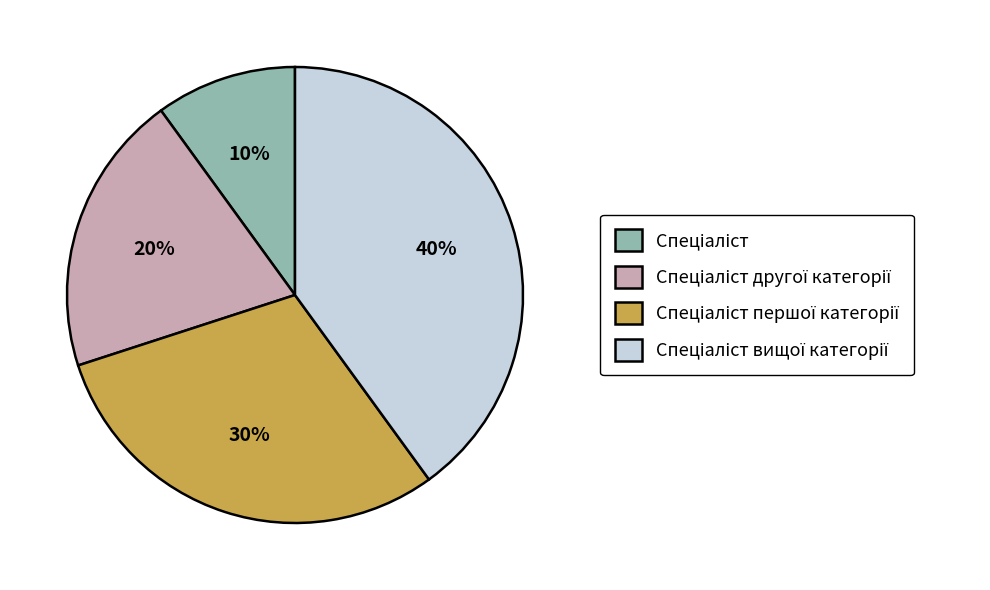

To the nearest percent, what is the average slice percentage?

25%